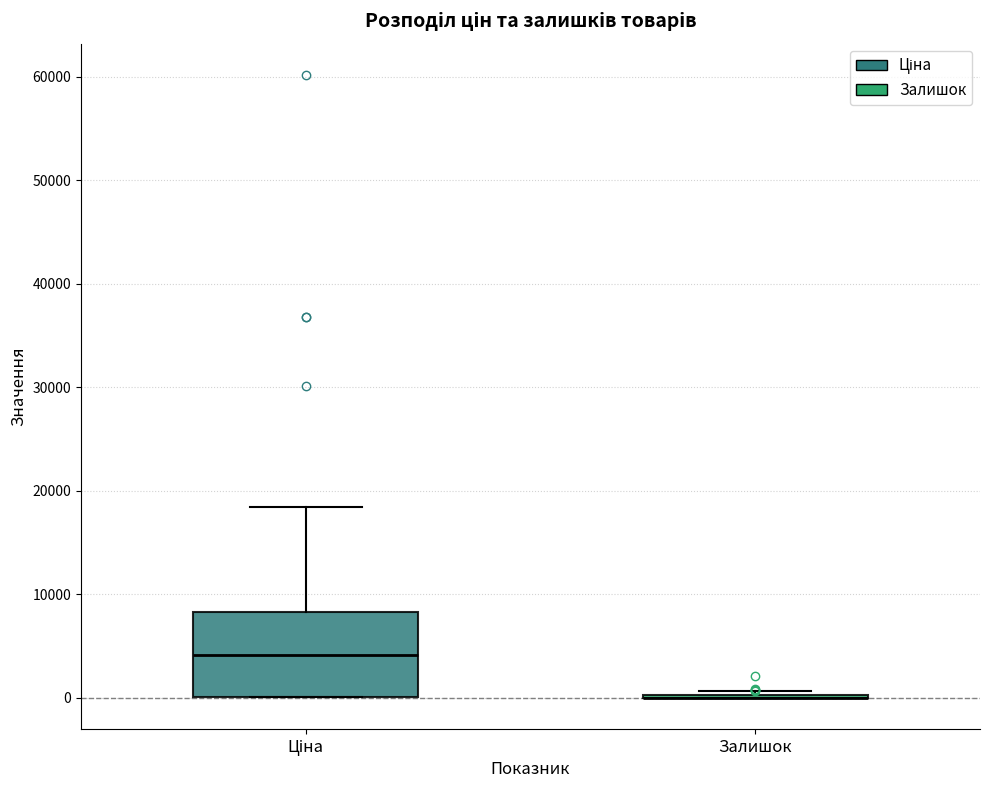

Which box is the tallest, from its lower edge to its upper edge?

Ціна